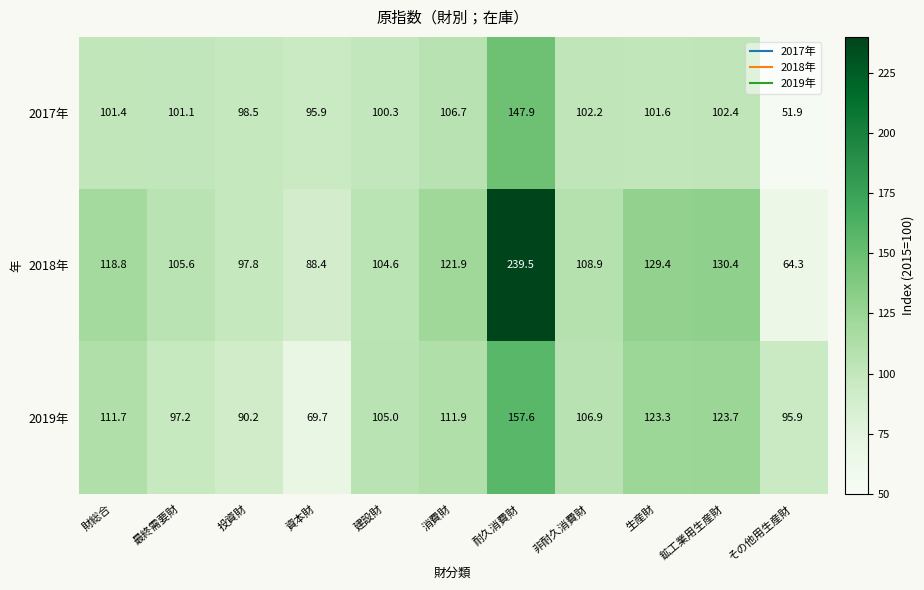

Is the value of 2017年 at その他用生産財 greater than the value of 2019年 at 資本財?

No